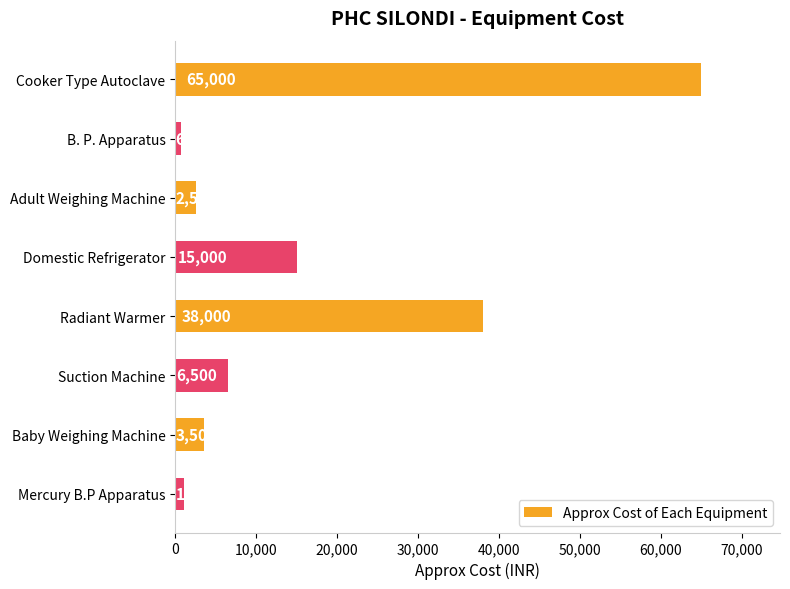

What is the sum of the values at Mercury B.P Apparatus and Baby Weighing Machine?

4600